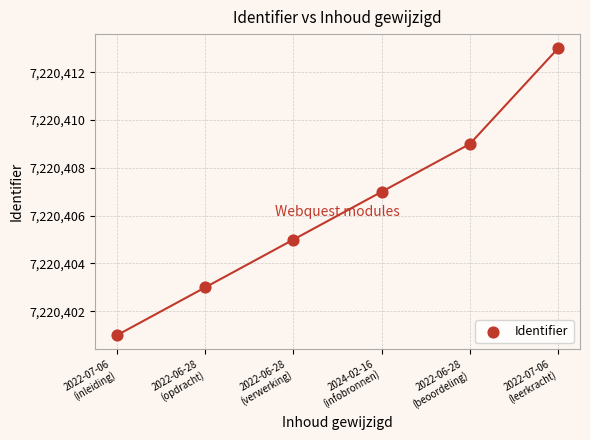

What is the average Y value?

7220406